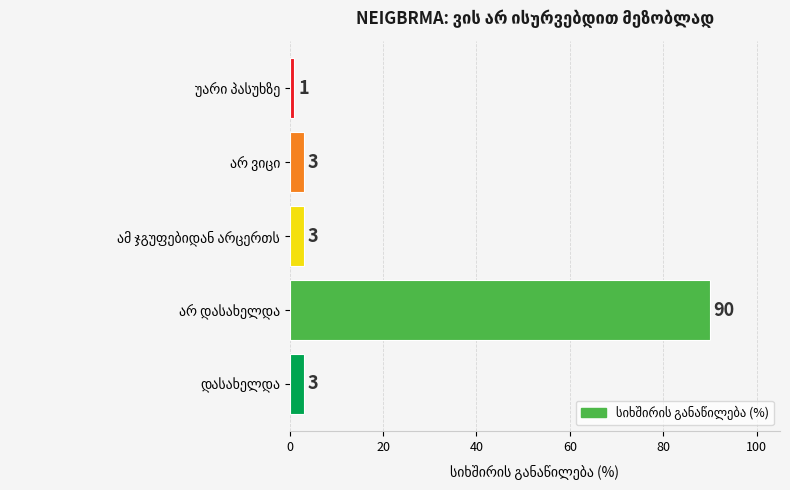

Reading bottom to top, transcribe all the data shown in this chart.

3	90	3	3	1